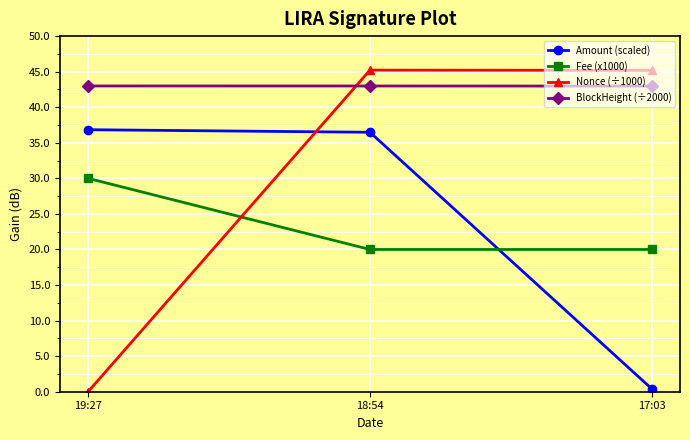

The Amount (scaled) series shows 0.4 at 17:03. True or false?

True